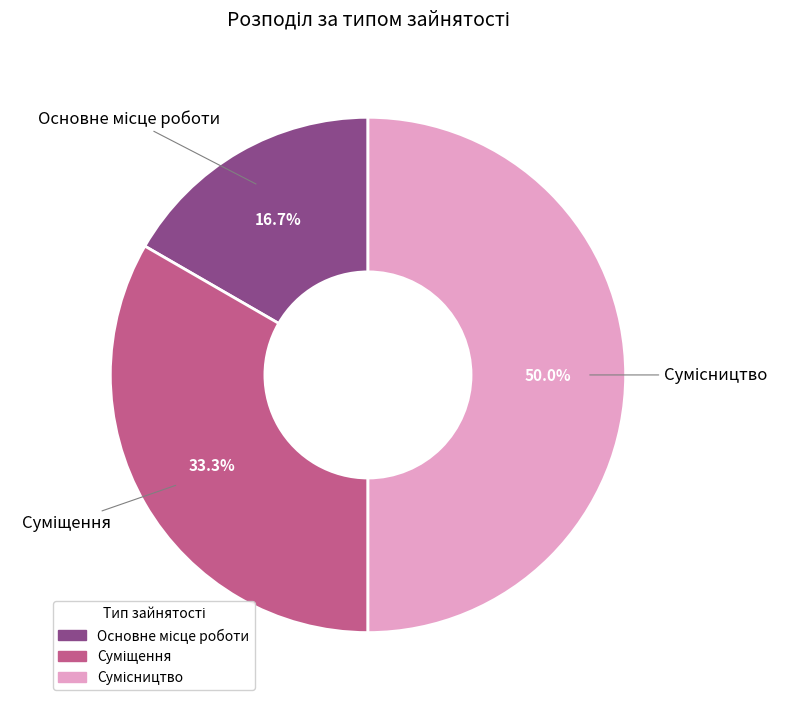

How many segments does this pie chart have?

3